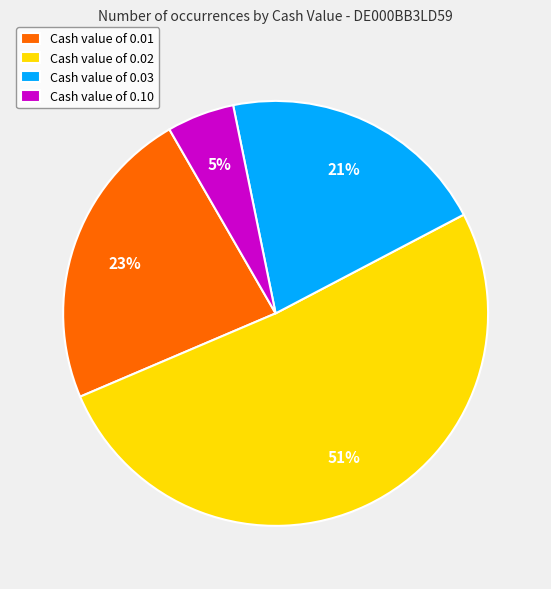

How many slices are in this pie chart?

4